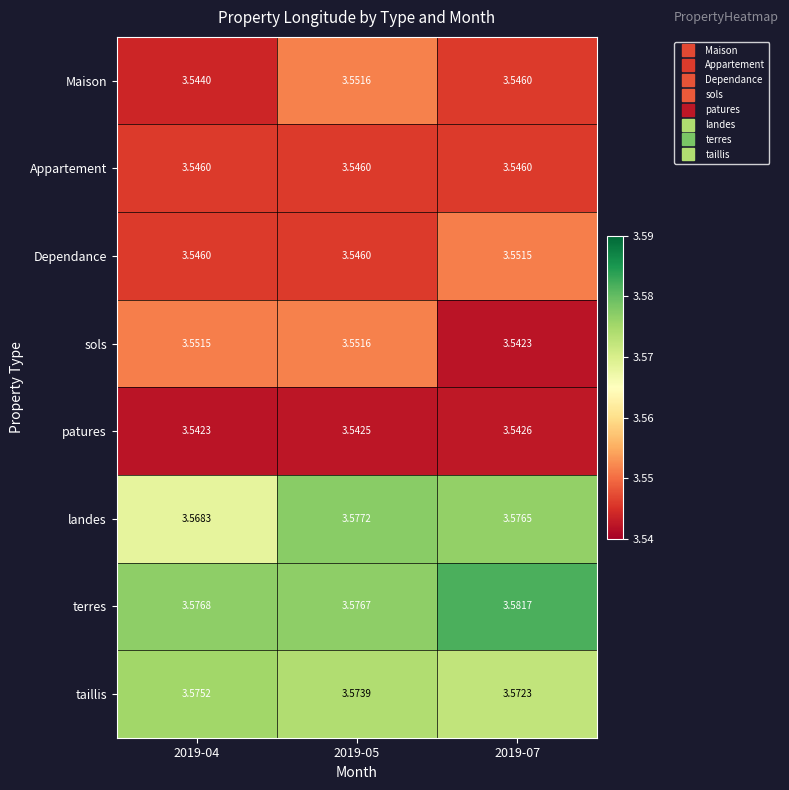

Is the value of terres at 2019-04 greater than the value of patures at 2019-05?

Yes